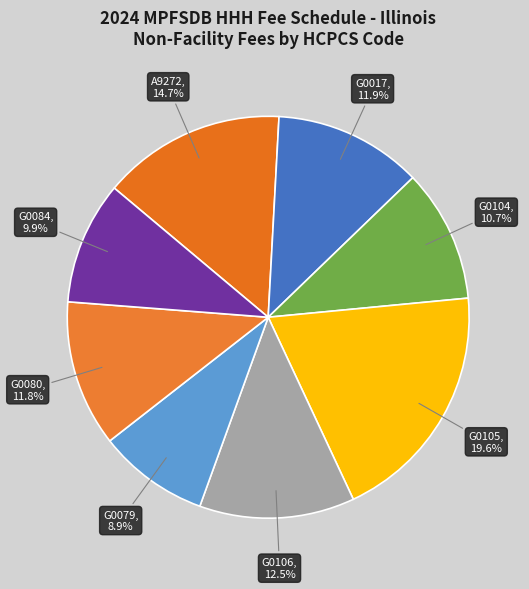

Is there a majority slice in this chart?

No